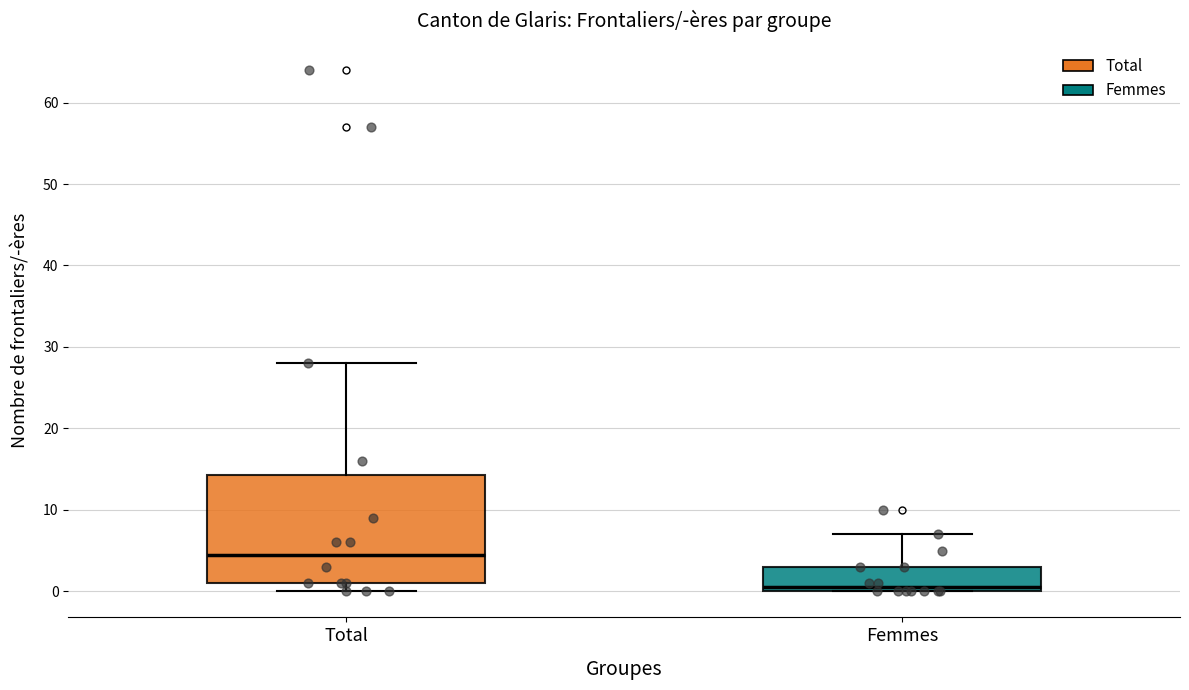

Comparing the boxes themselves (not the whiskers), which one is the tallest?

Total